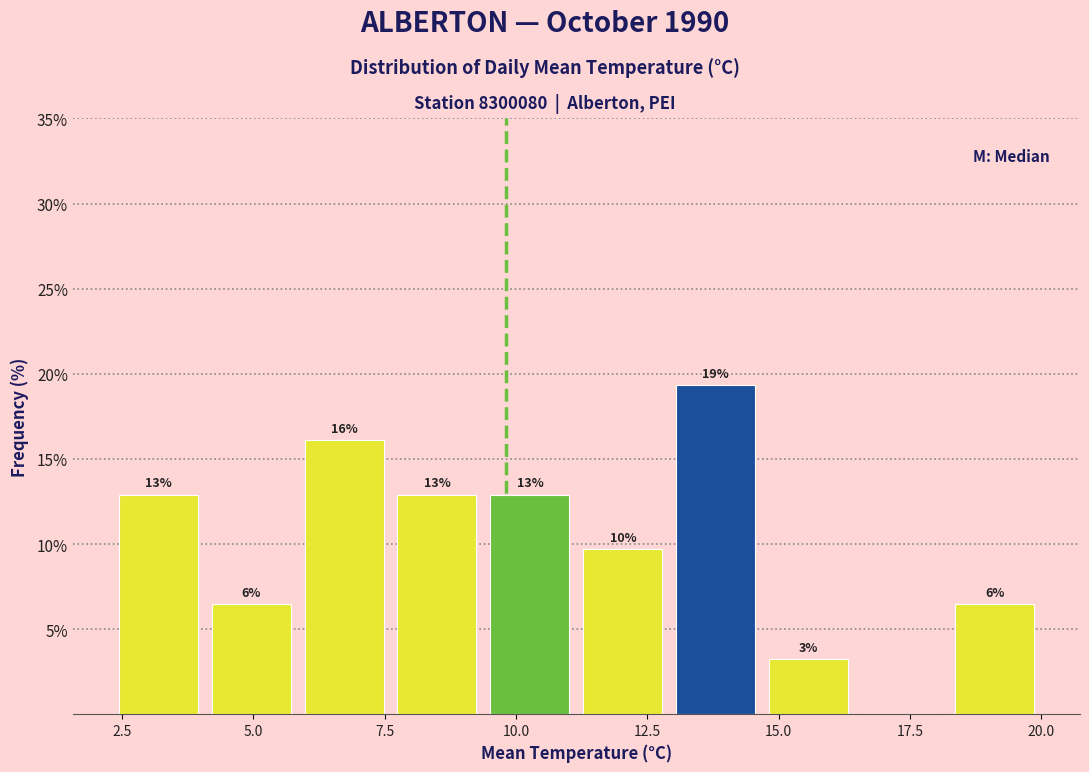

Read against the x-axis, roughly where is the centre of the tallest bar?

14.0